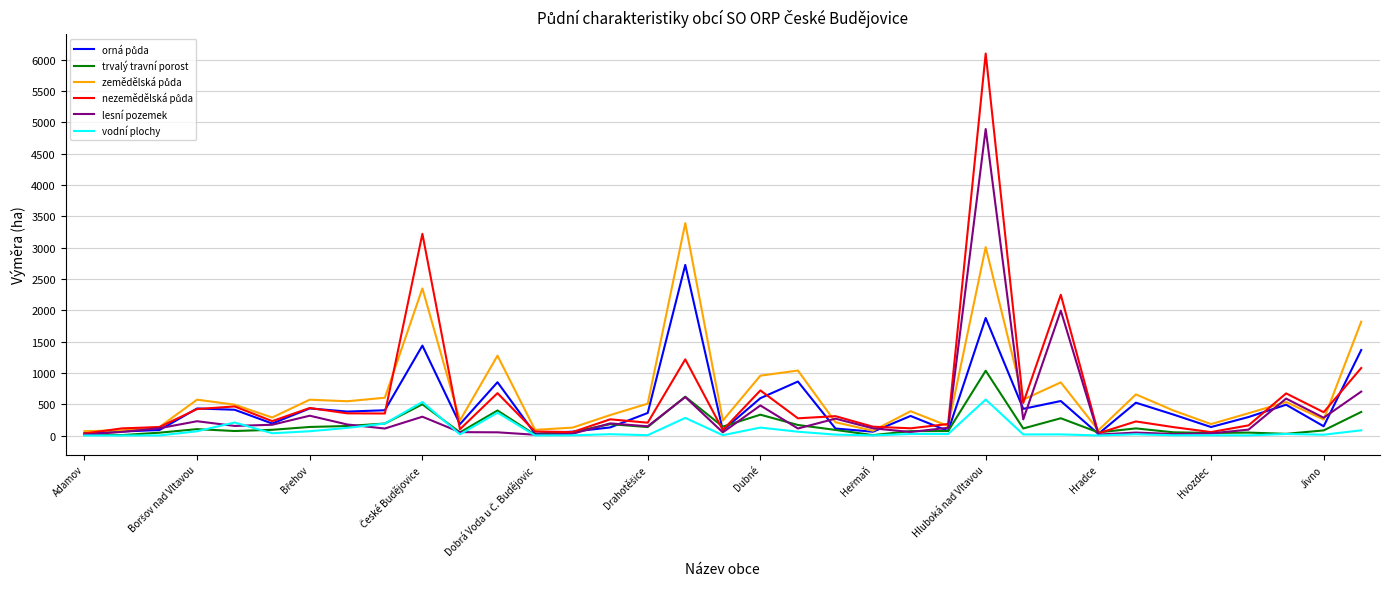

Is this an area chart (filled region under the line)?

No